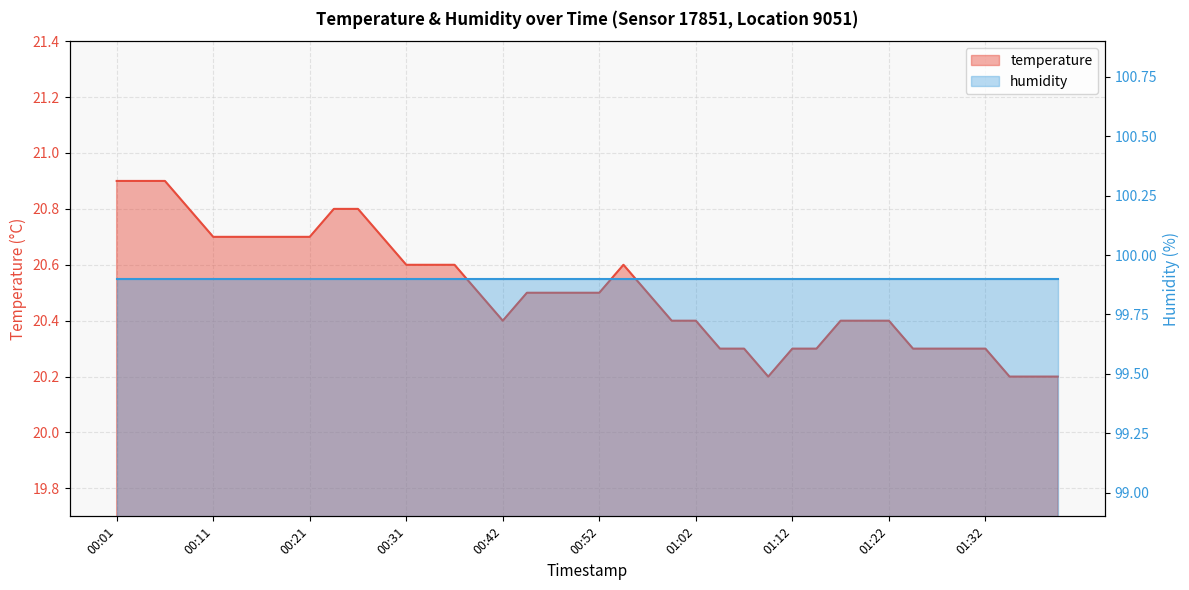

What is the average value of the humidity series?

99.9